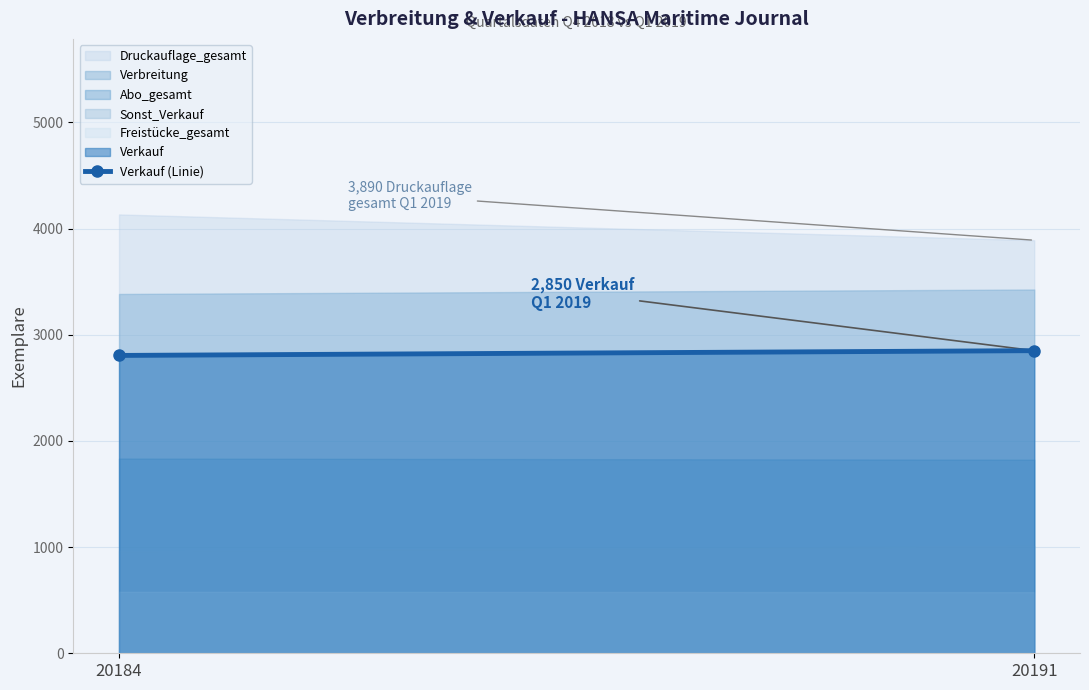

Reading right to left, what are all the values shown in this chart?

20191=2850	20184=2805